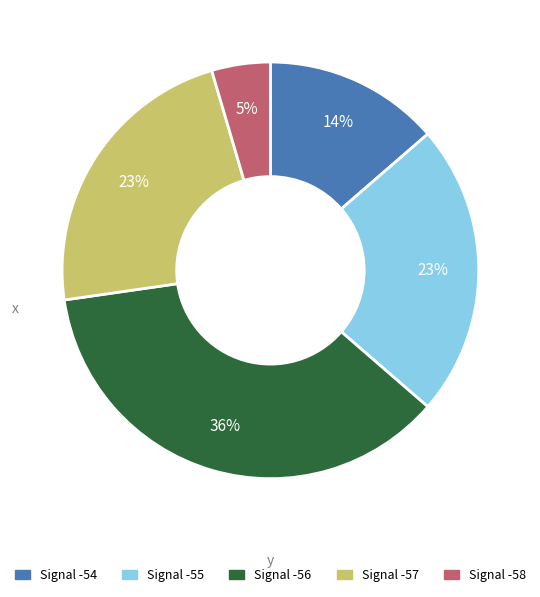

The Signal -55 slice represents 23% of the pie. True or false?

True